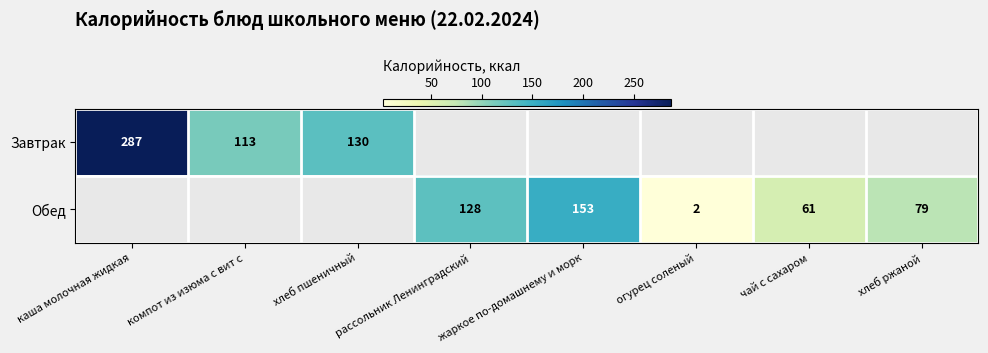

The value of Завтрак at компот из изюма с вит с is 148. True or false?

False